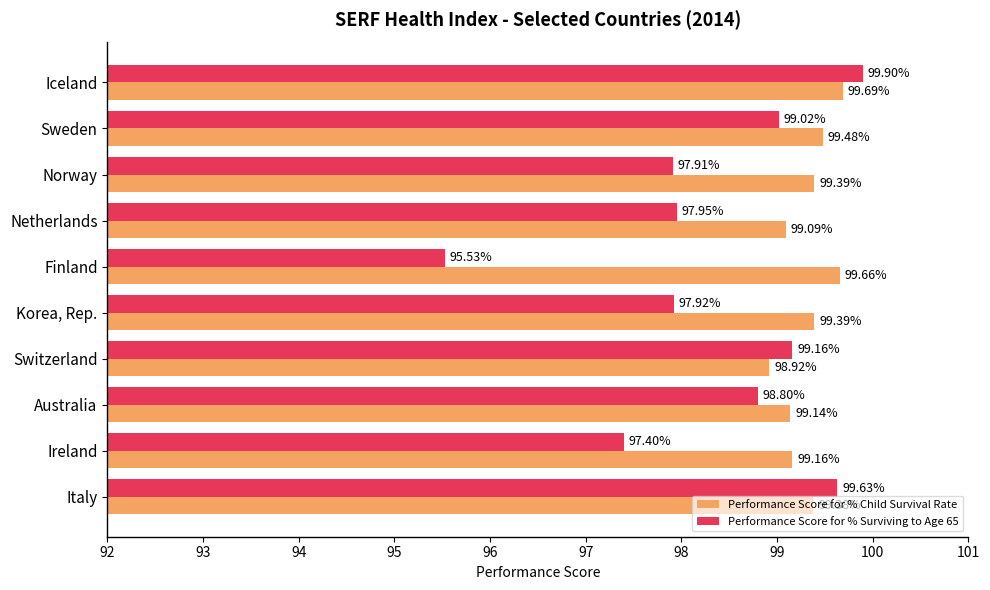

Which series has the largest range (max minus min)?

Performance Score for % Surviving to Age 65